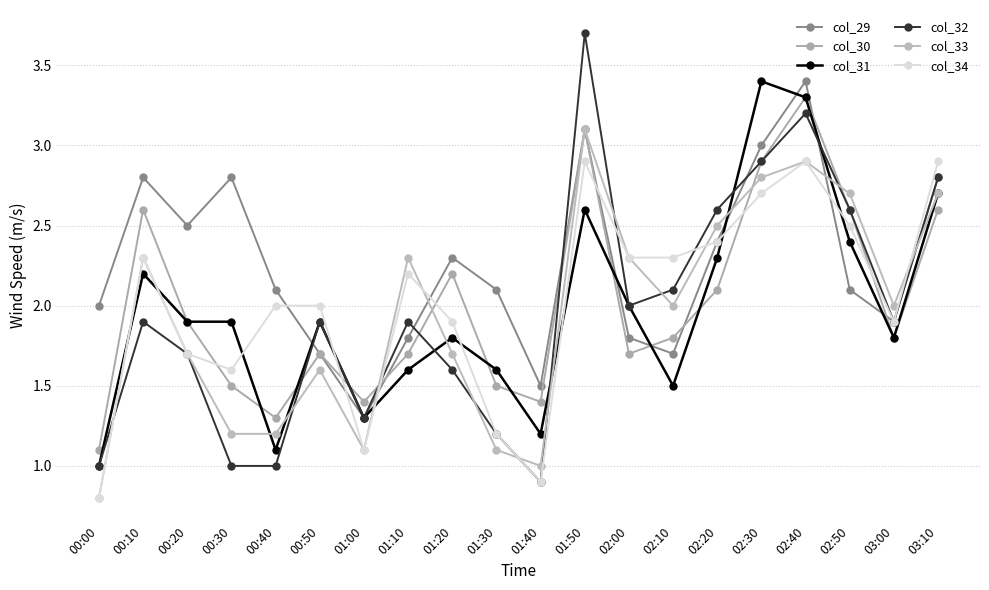

The value of col_32 at 01:40 is 0.9. True or false?

True